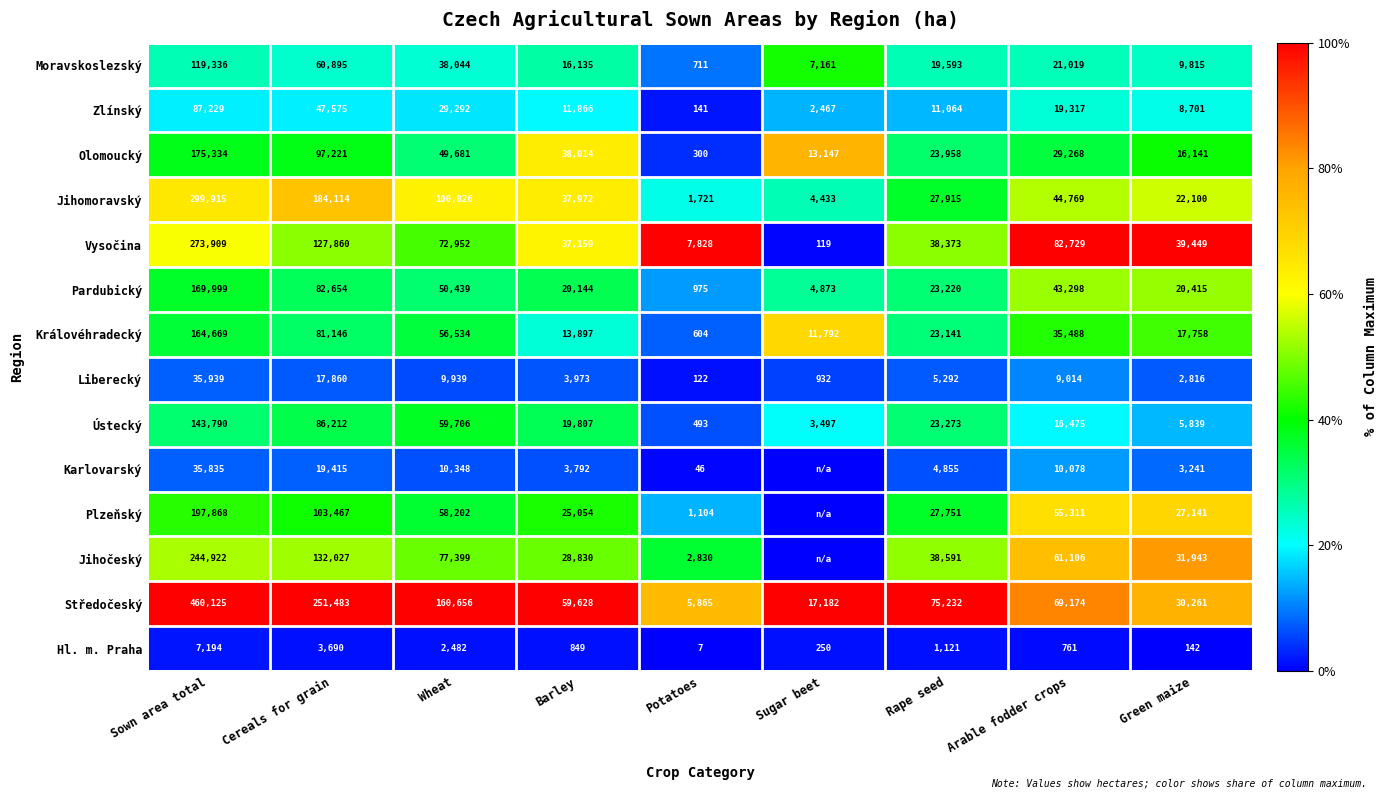

What is the minimum value for Pardubický?

975